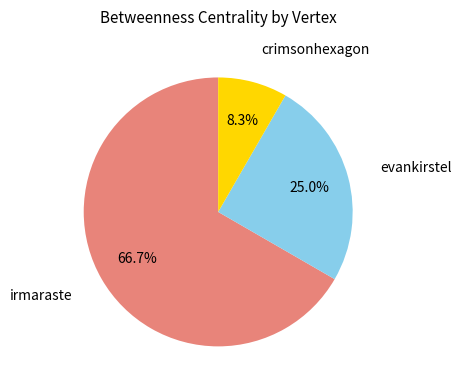

Which slice is the smallest?

crimsonhexagon